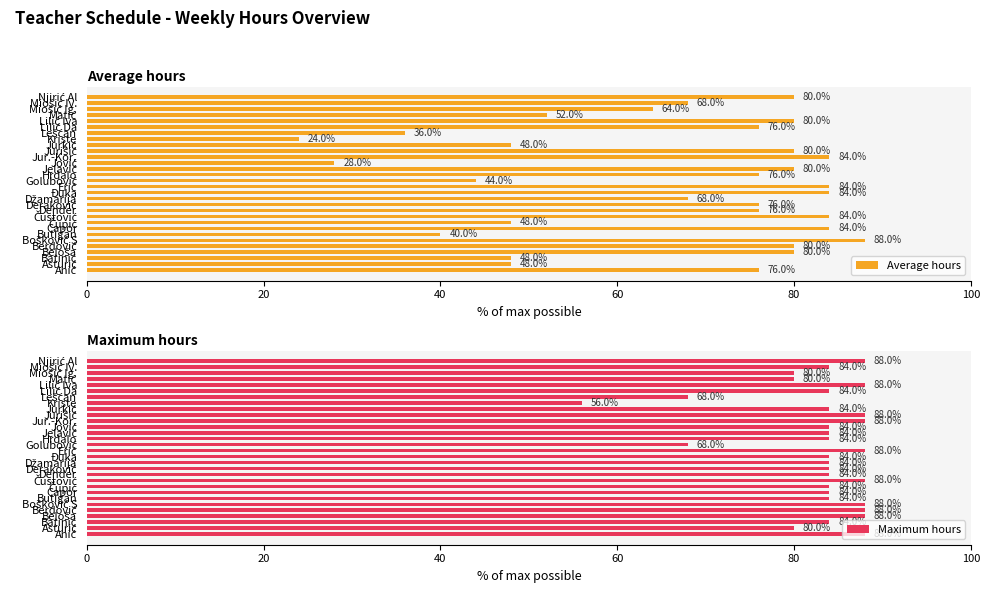

What is the average value of the Maximum hours series?

82.9